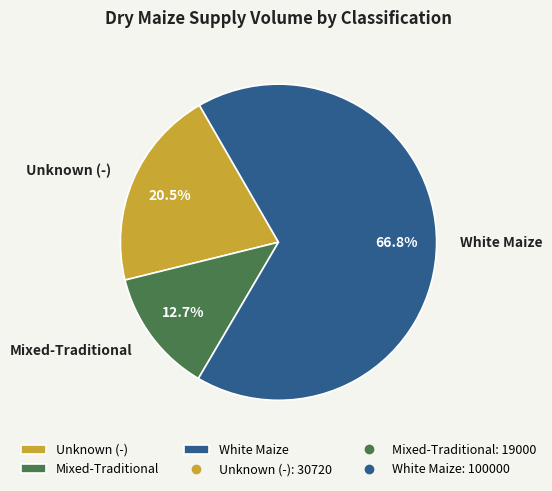

Which slice is the smallest?

Mixed-Traditional